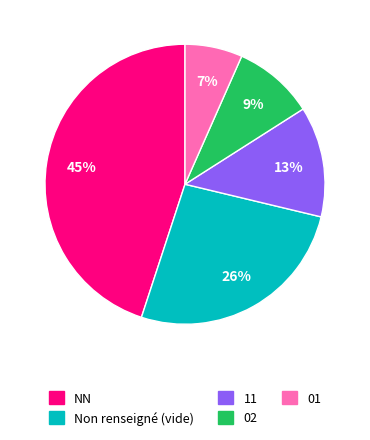

Between 02 and Non renseigné (vide), which is larger?

Non renseigné (vide)